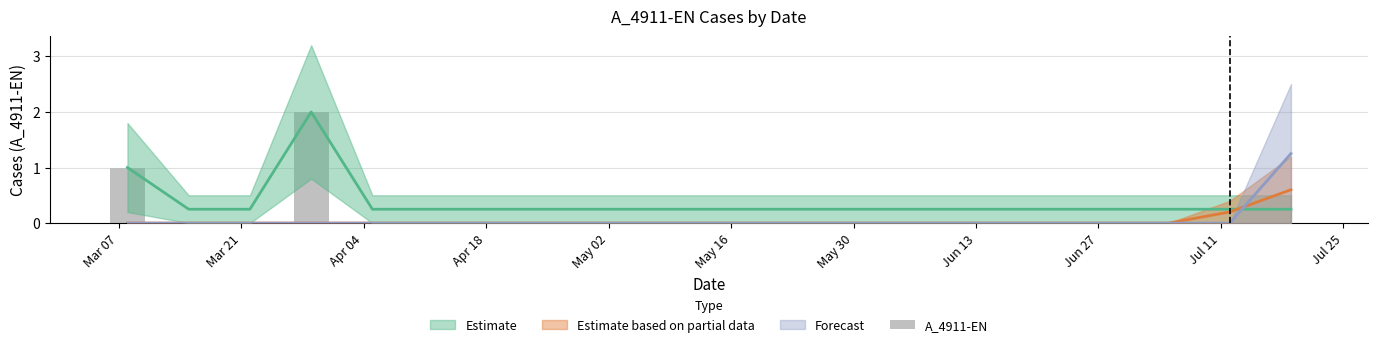

How many values exceed 0?

2